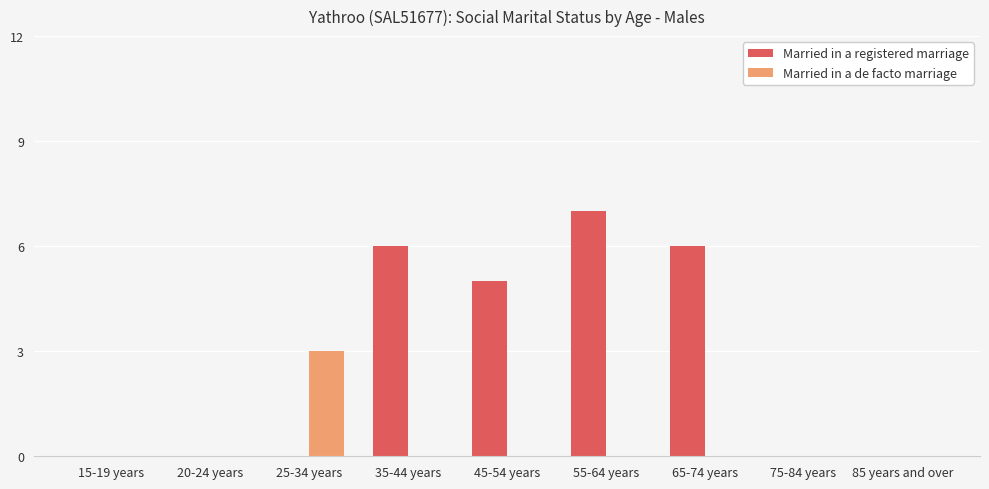

Between 45-54 years and 75-84 years, which series saw the biggest shift?

Married in a registered marriage